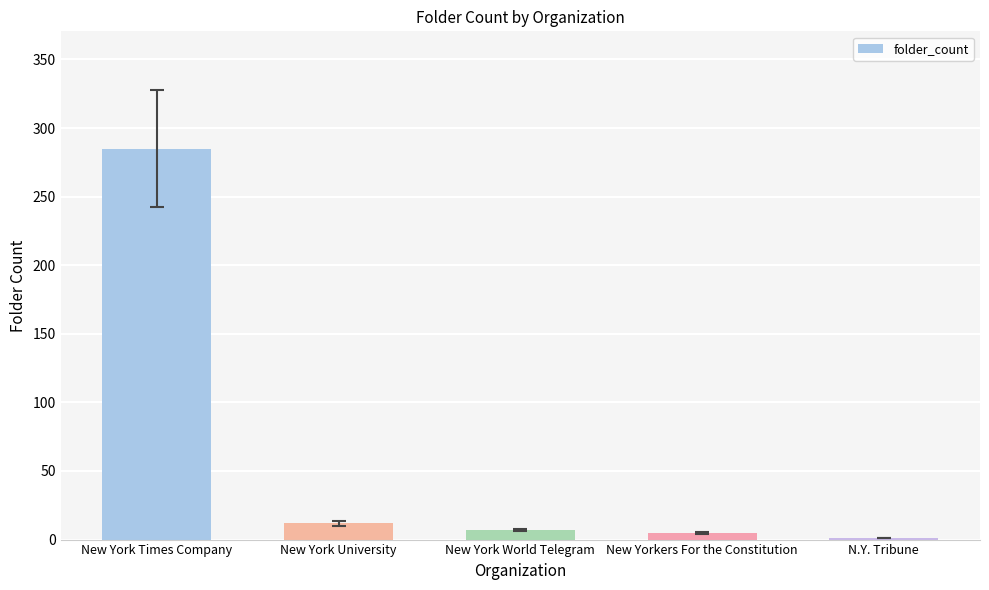

What is the maximum value shown in the chart?

285